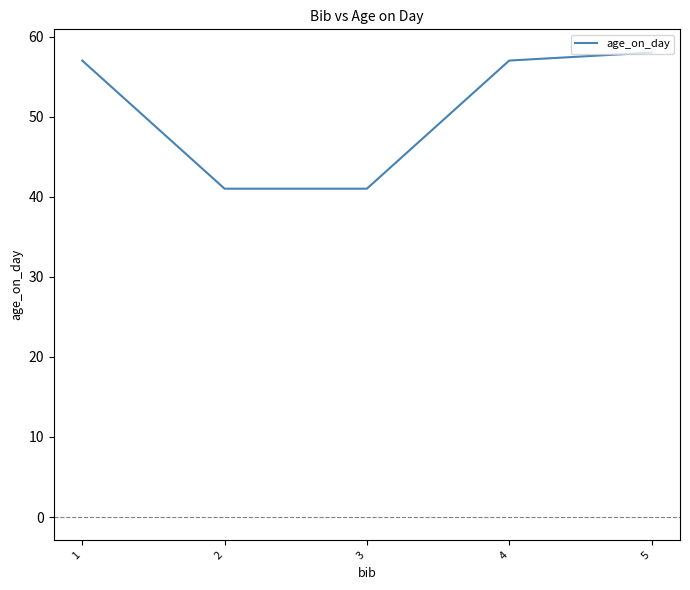

Is this an area chart (filled region under the line)?

No